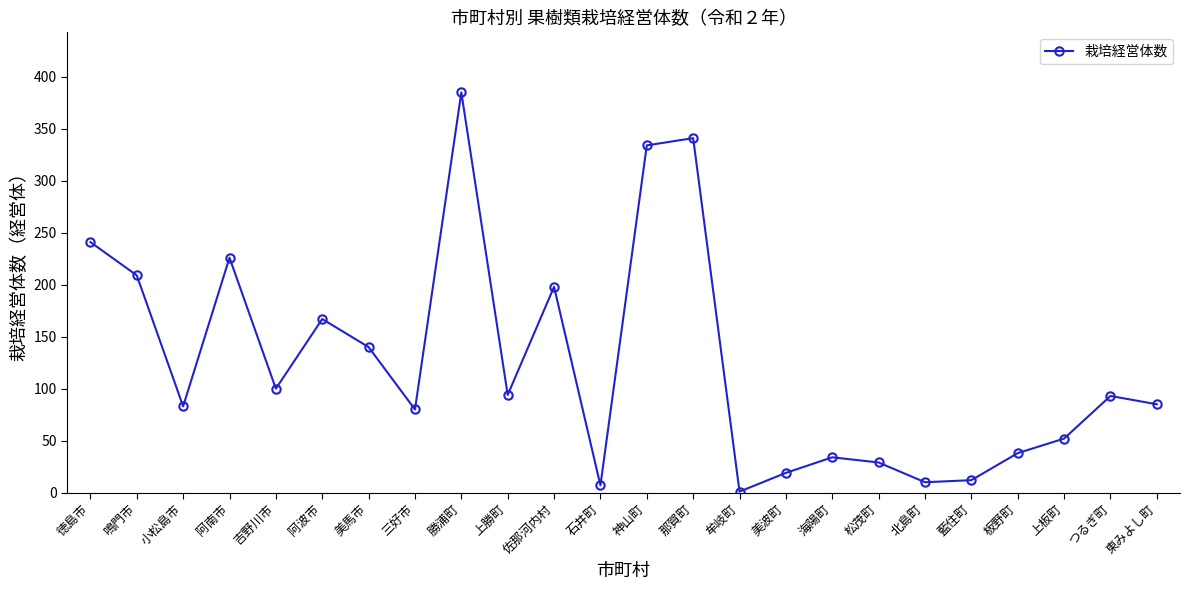

The chart shows a value of 12 at 藍住町. True or false?

True